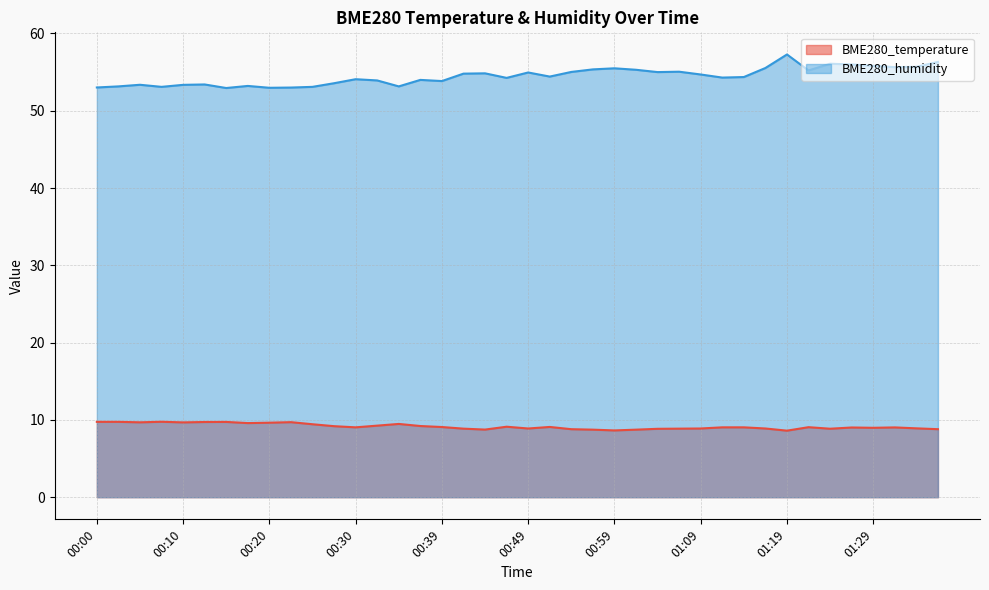

Reading left to right, list all the values displayed in this chart.

BME280_temperature: 00:00=9.8	00:02=9.8	00:05=9.7	00:08=9.8	00:10=9.7	00:12=9.7	00:15=9.7	00:17=9.6	00:20=9.6	00:22=9.7	00:25=9.4	00:27=9.2	00:30=9.0	00:32=9.3	00:34=9.5	00:37=9.2	00:39=9.1	00:42=8.9	00:44=8.8	00:47=9.1	00:49=8.9	00:51=9.1	00:54=8.8	00:56=8.7	00:59=8.6	01:01=8.7	01:04=8.8	01:06=8.9	01:09=8.9	01:11=9.0	01:14=9.0	01:17=8.9	01:19=8.6	01:21=9.1	01:24=8.9	01:27=9.0	01:29=9.0	01:32=9.0	01:34=8.9	01:37=8.8
BME280_humidity: 00:00=53.0	00:02=53.1	00:05=53.4	00:08=53.1	00:10=53.4	00:12=53.4	00:15=52.9	00:17=53.2	00:20=53.0	00:22=53.0	00:25=53.1	00:27=53.6	00:30=54.1	00:32=53.9	00:34=53.1	00:37=54.0	00:39=53.8	00:42=54.8	00:44=54.8	00:47=54.2	00:49=55.0	00:51=54.4	00:54=55.0	00:56=55.4	00:59=55.5	01:01=55.3	01:04=55.0	01:06=55.0	01:09=54.7	01:11=54.3	01:14=54.4	01:17=55.5	01:19=57.3	01:21=55.2	01:24=56.1	01:27=56.0	01:29=55.8	01:32=55.6	01:34=55.7	01:37=56.3